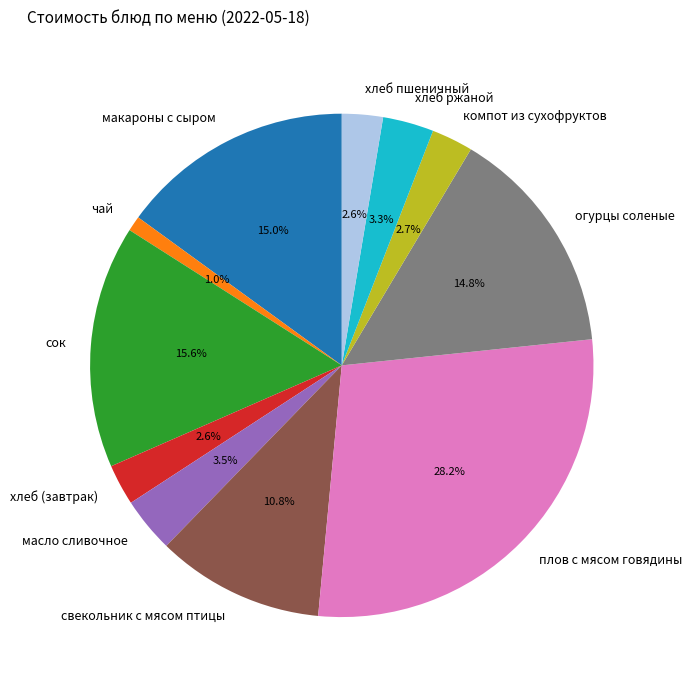

To the nearest percent, what is the combined percentage of хлеб пшеничный and чай?

4%